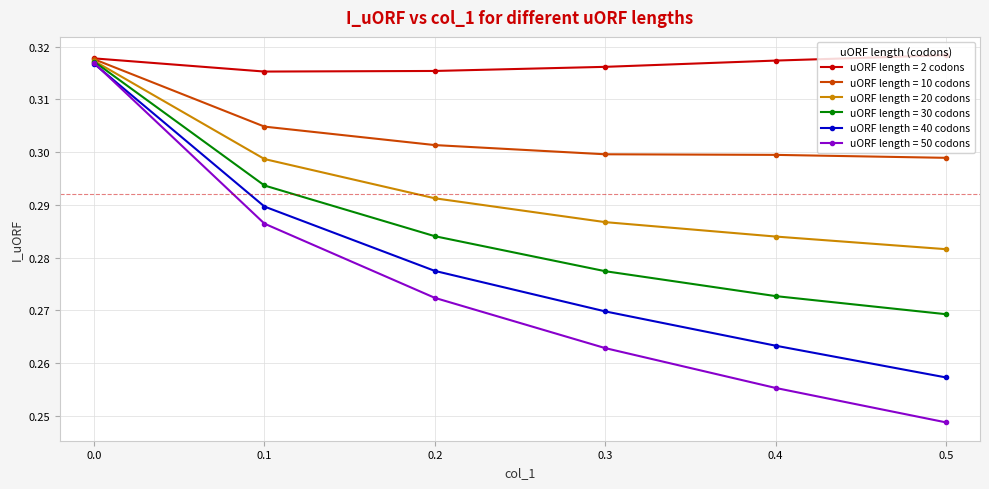

True or false: uORF length = 50 codons has a value of 0.3 at 0.0.

True